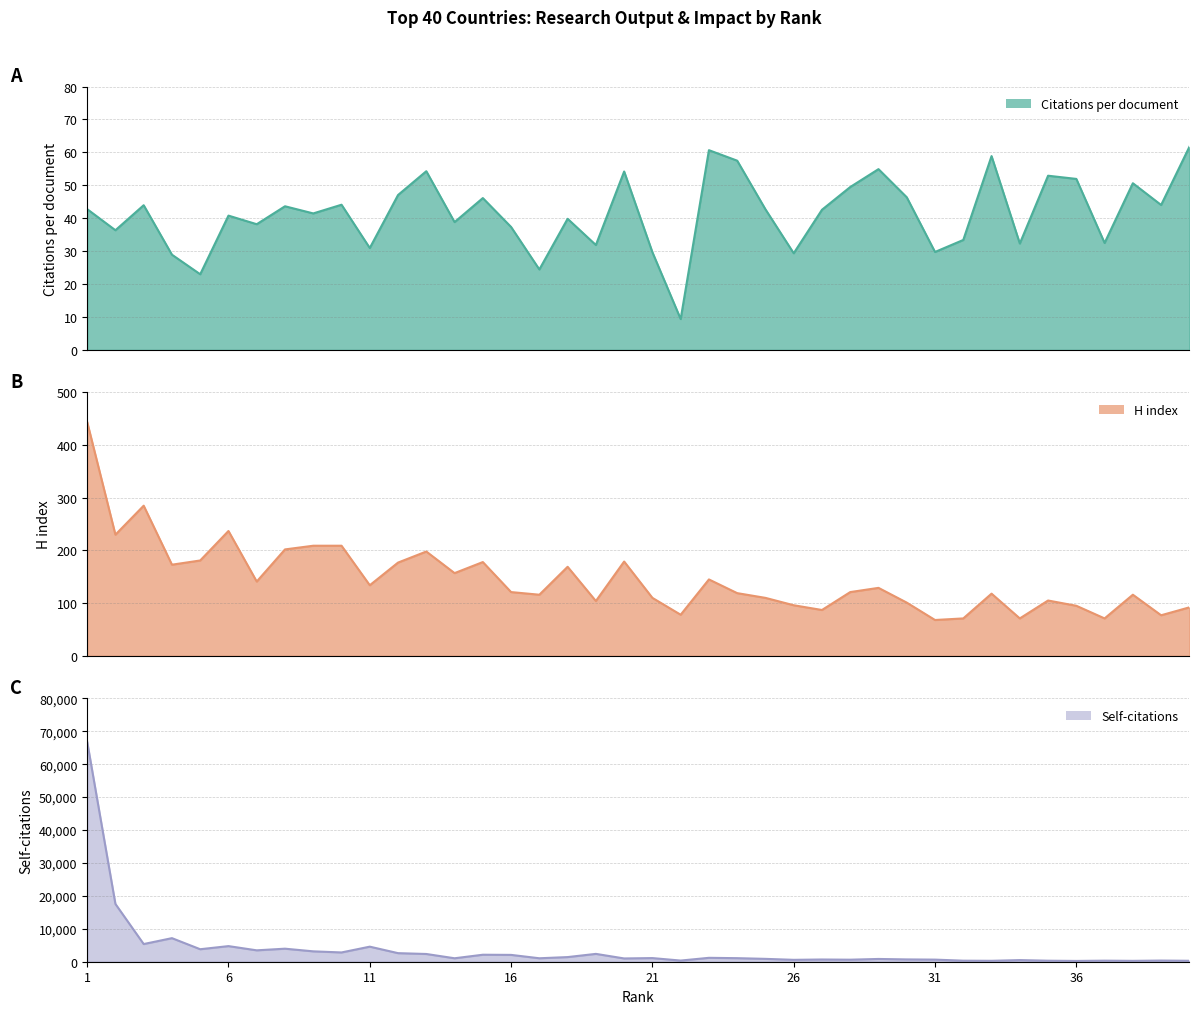

True or false: Self-citations and H index intersect in this chart.

False